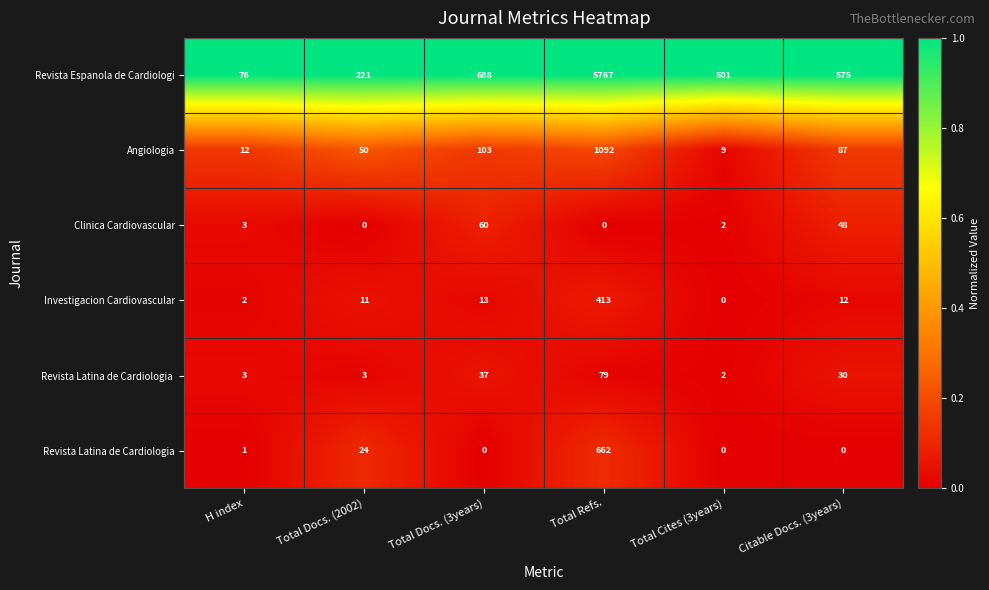

The value of Clinica Cardiovascular at Total Docs. (3years) is 60. True or false?

True